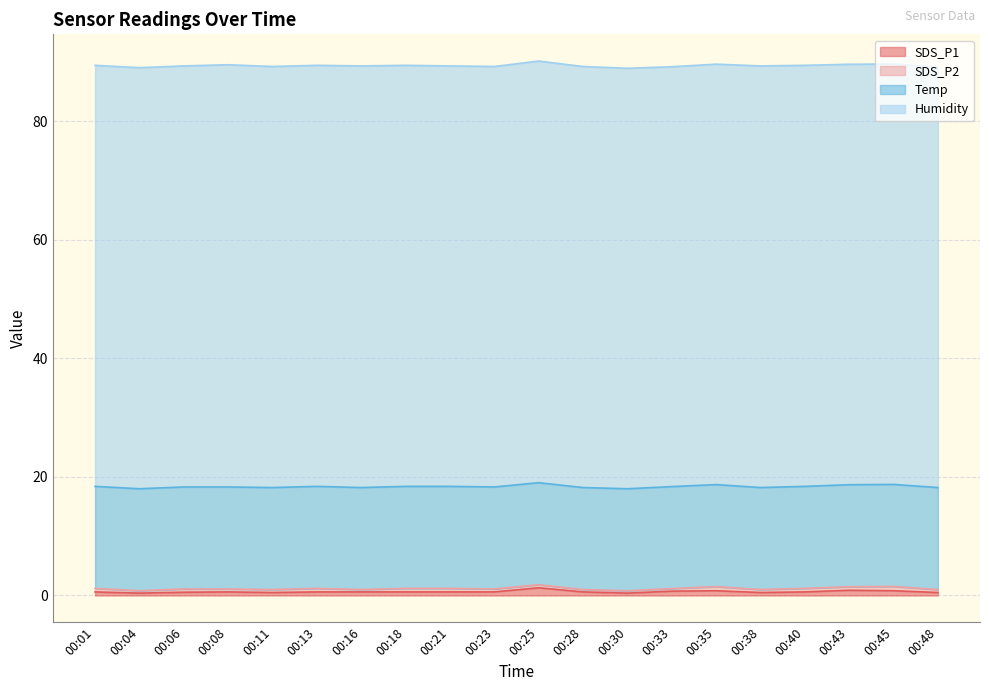

How many interior local valleys does the SDS_P1 series have?

4